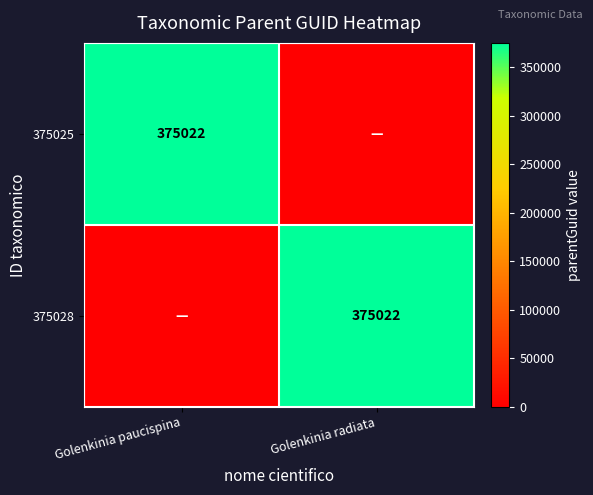

Which category has the lowest value across all series?

Golenkinia radiata